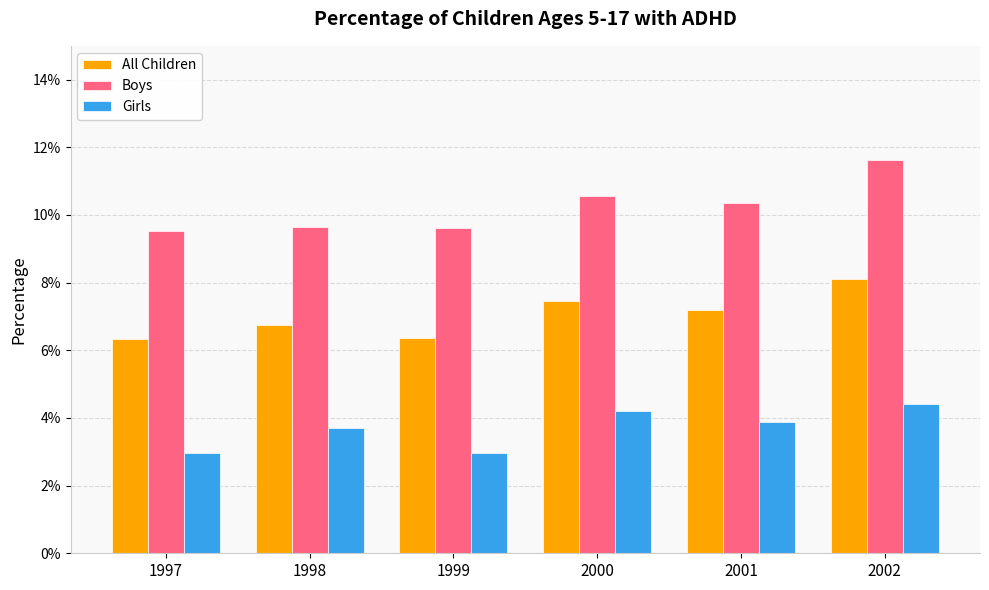

What is the total value across all series at 2001?

21.4